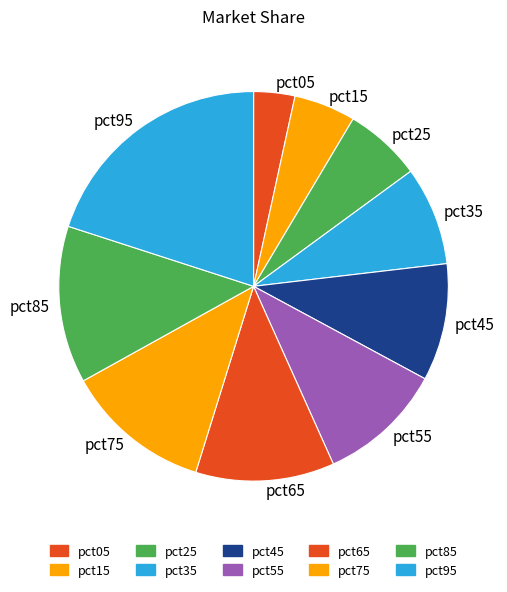

Is there a majority slice in this chart?

No